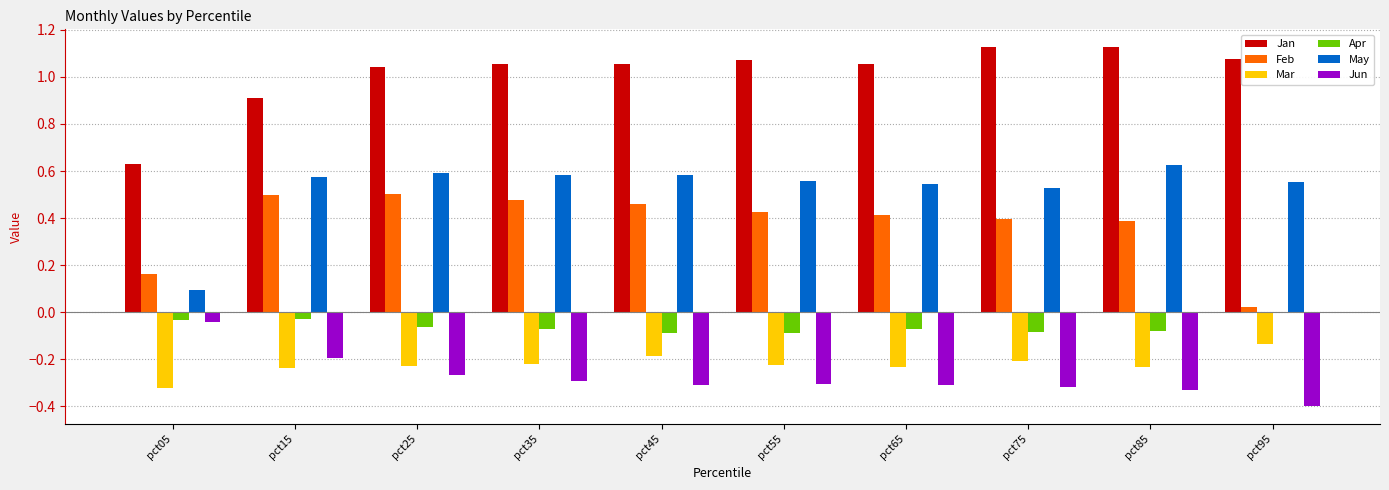

True or false: Mar has a value of -0.2 at pct75.

True